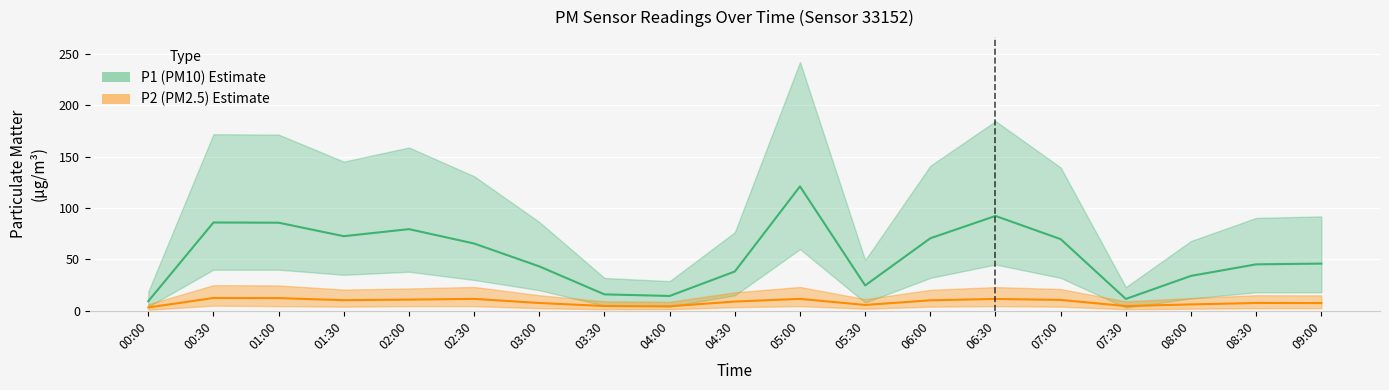

At how many categories does at least one series exceed 81?

4